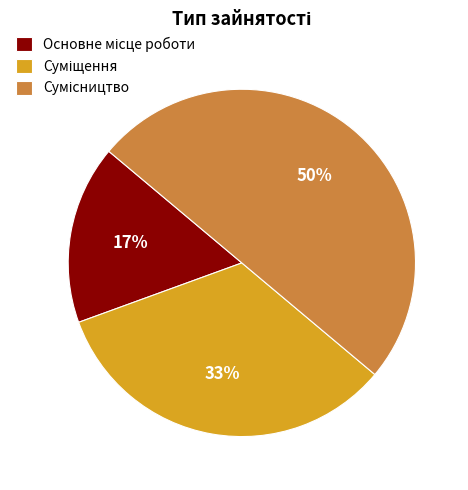

To the nearest percent, what is the average slice percentage?

33%